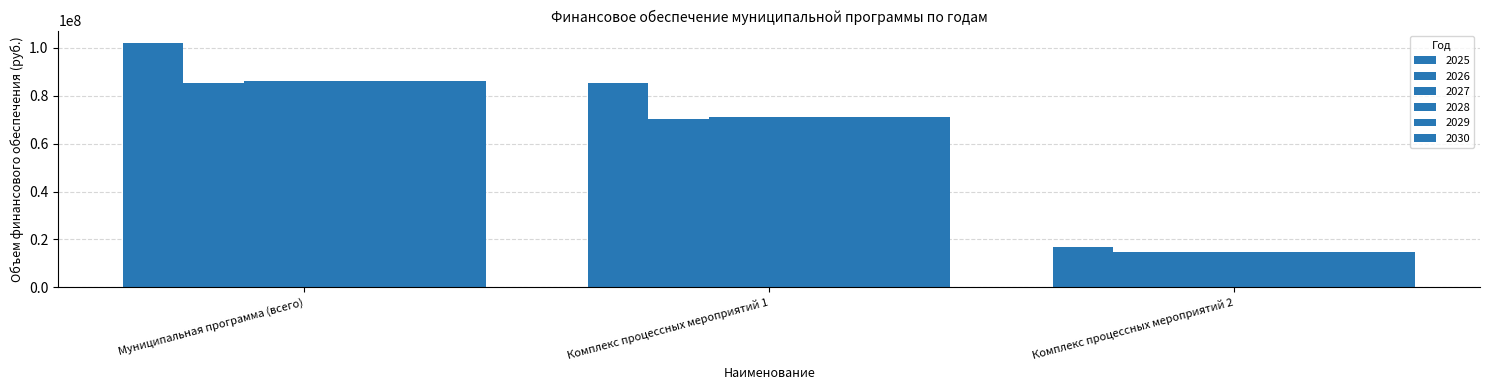

What is the label of the 3rd bar from the left?

Комплекс процессных мероприятий 2